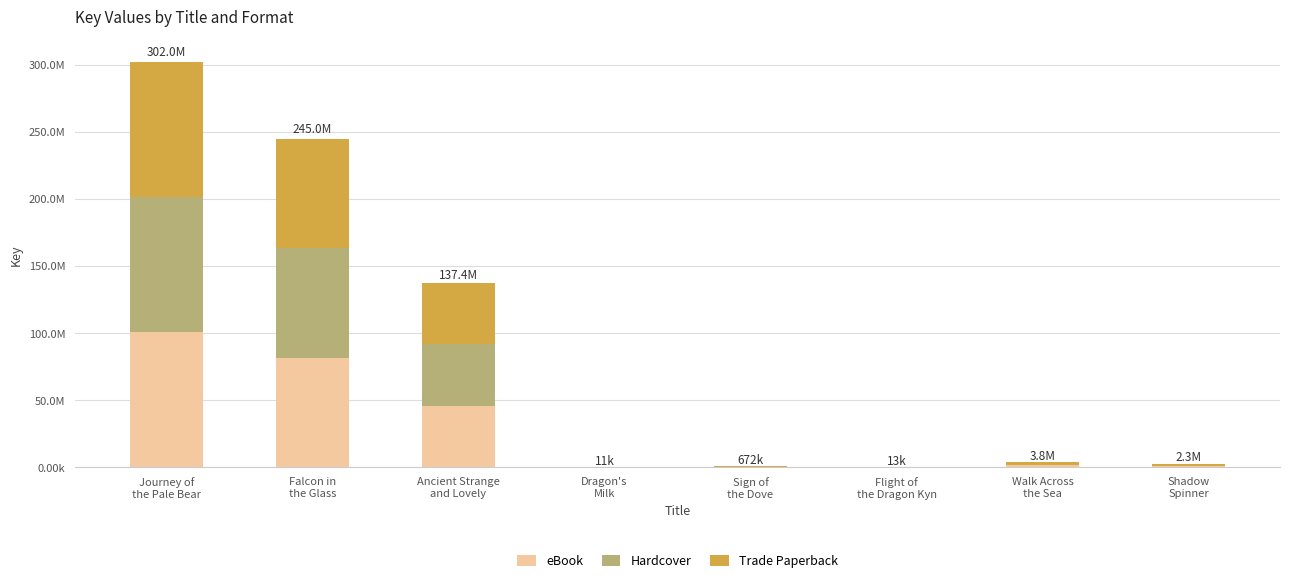

Are the bars grouped side by side (vs. stacked)?

No